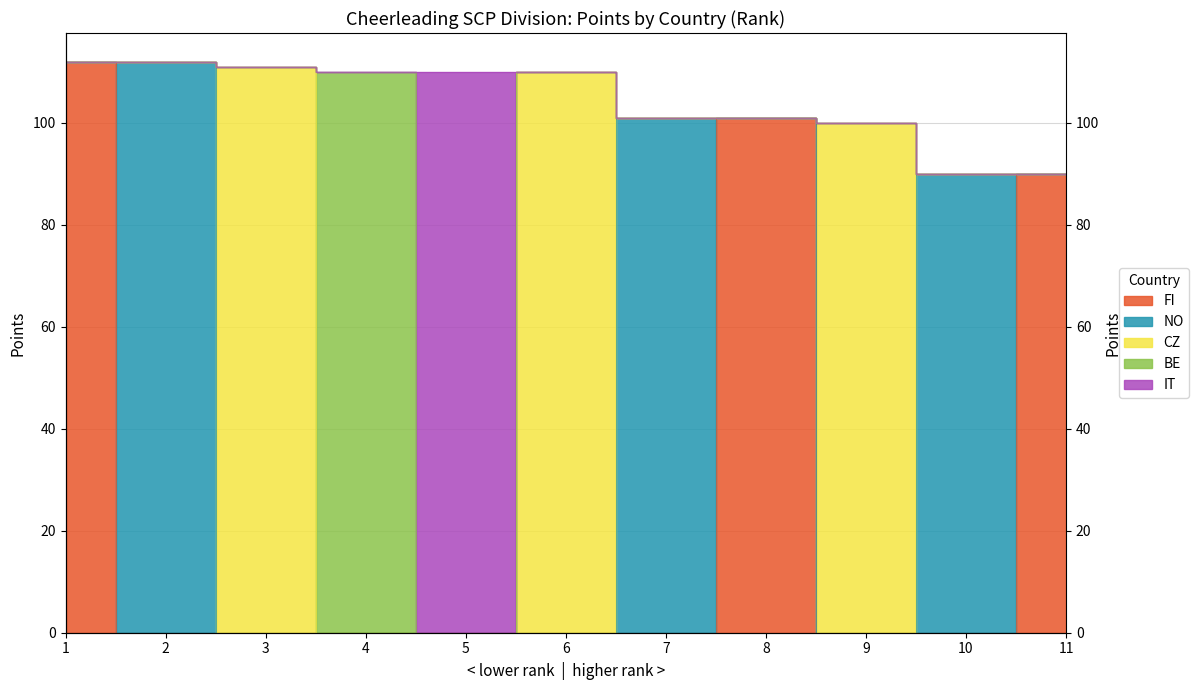

What is the minimum value shown in the chart?

90